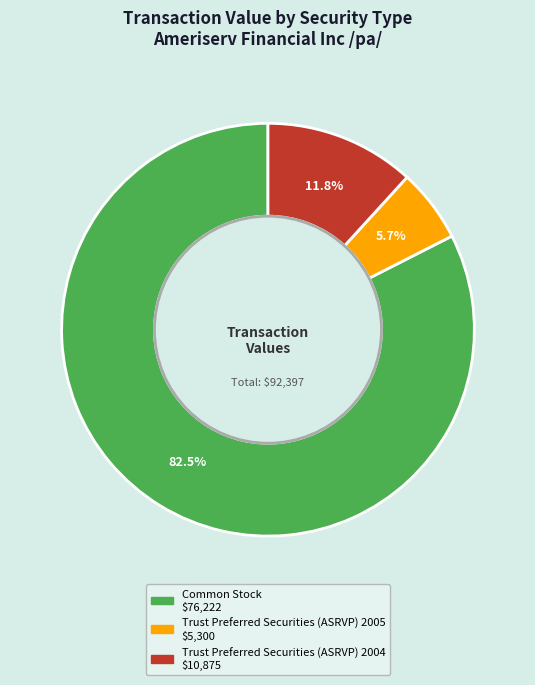

True or false: Trust Preferred Securities (ASRVP) 2005 accounts for 6% of the total.

True